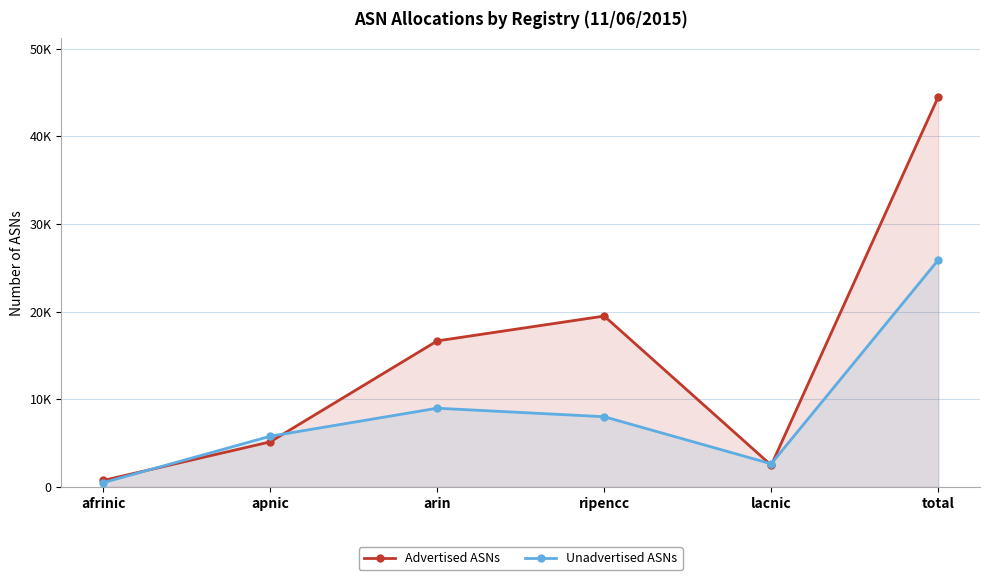

What is the maximum value for Advertised ASNs?

44490